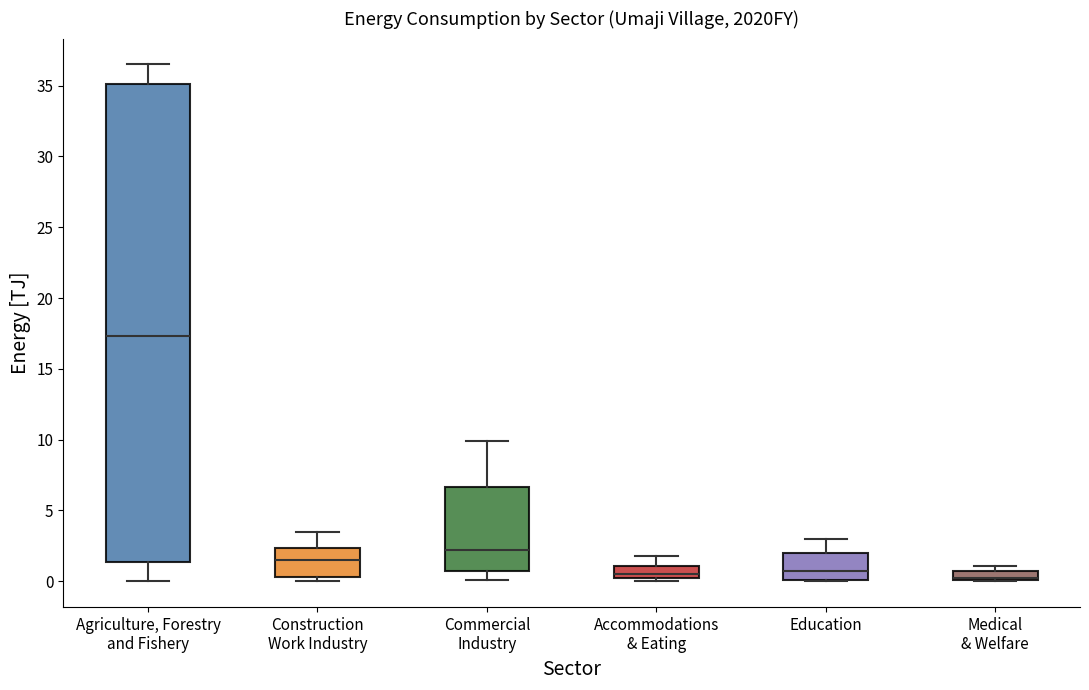

Where does the median line of the box for Education sit on the y-axis? The values are not printed on the chart, so give them approximately, as read against the axis.

0.5